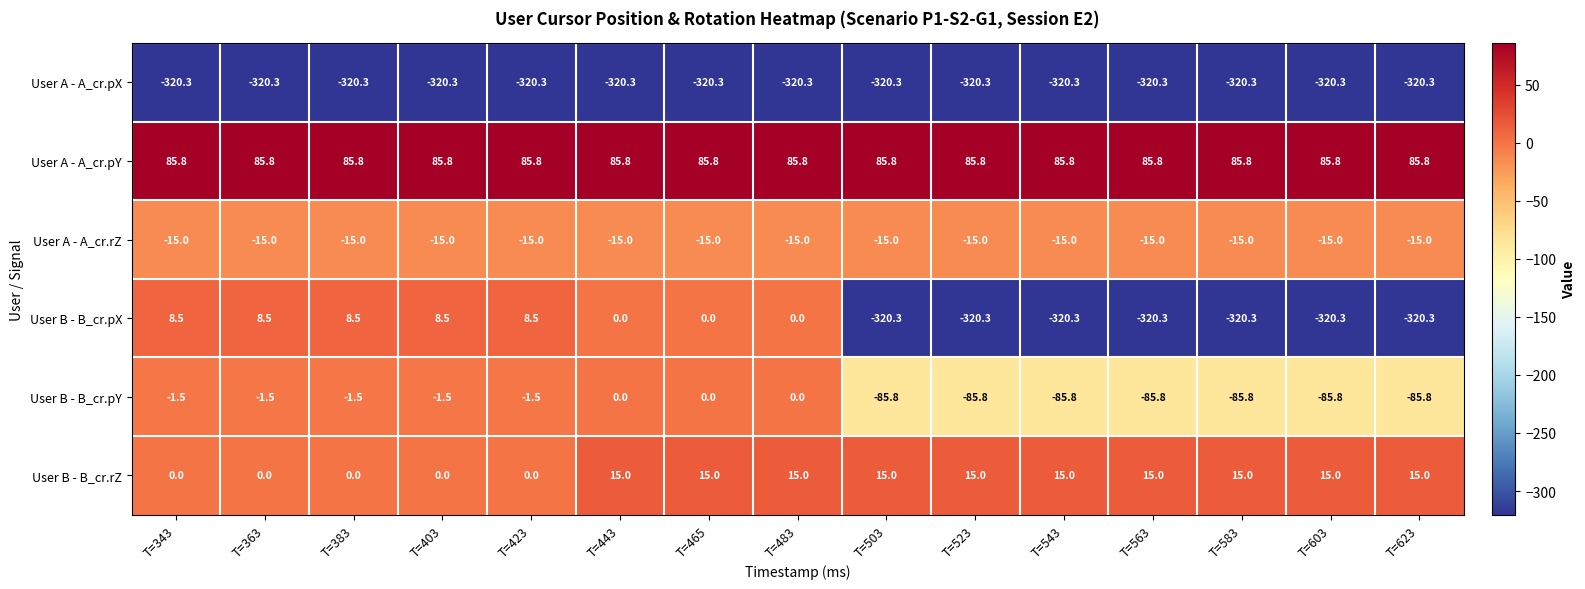

Is it true that User B - B_cr.pX equals -440.0 at T=603?

False